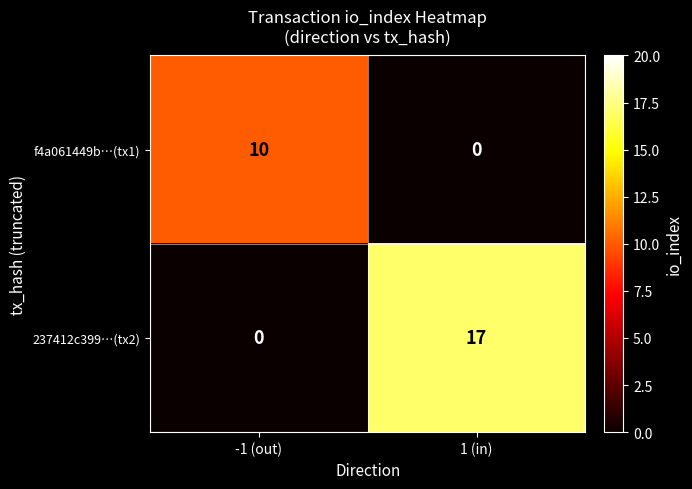

Is it true that 237412c399…(tx2) equals 17 at 1 (in)?

True